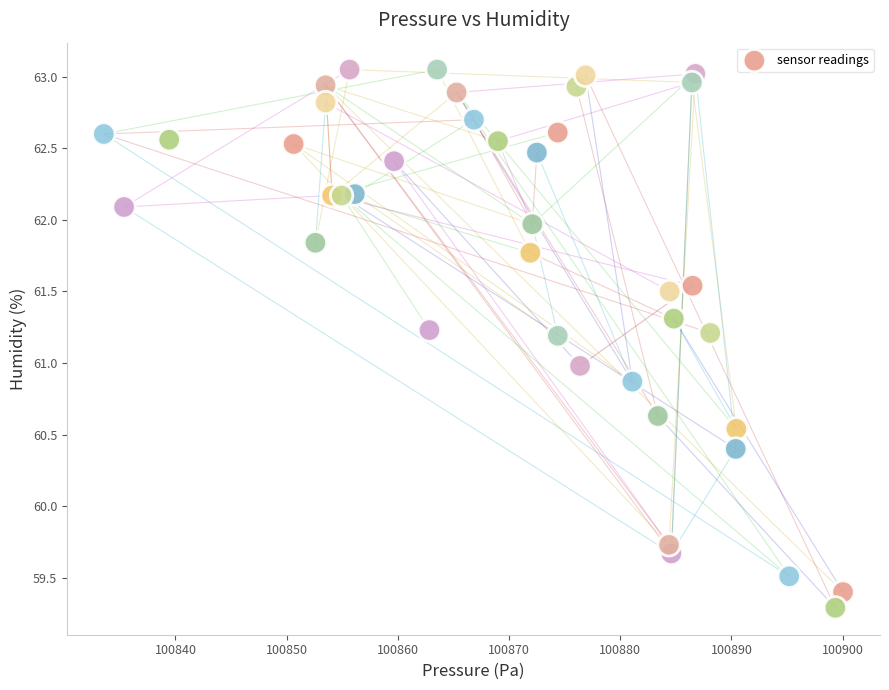

What is the range of Y values (max minus min)?

3.8